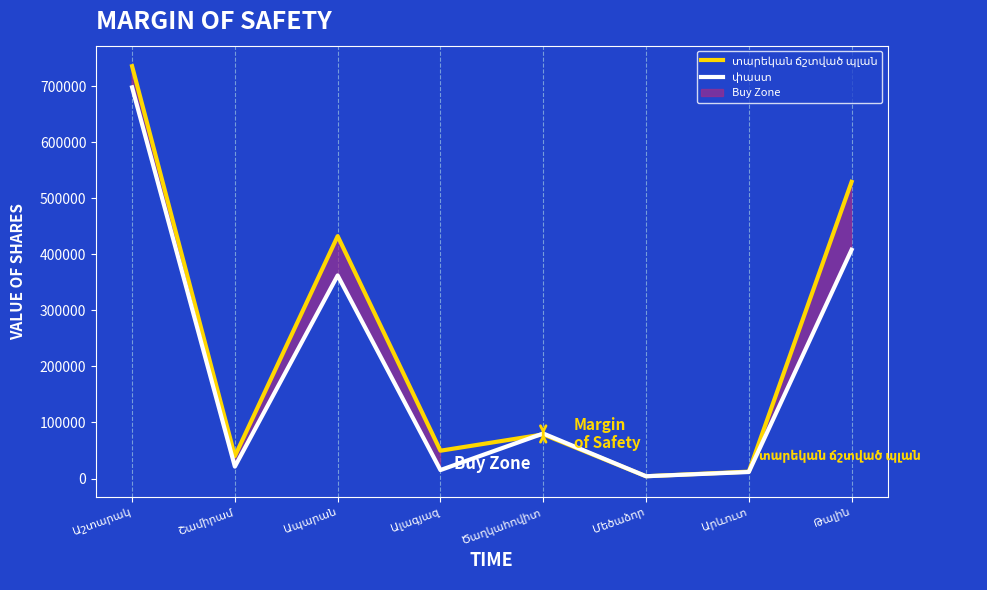

What is the smallest value displayed?

4134.6